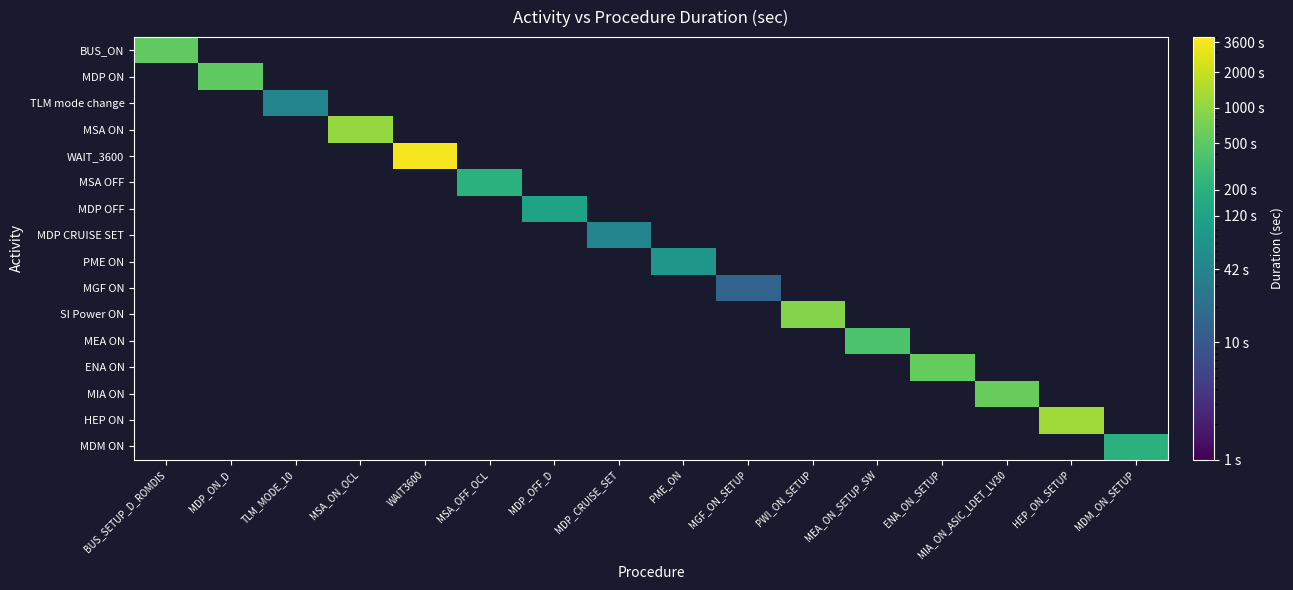

What is the smallest value displayed?

14.0